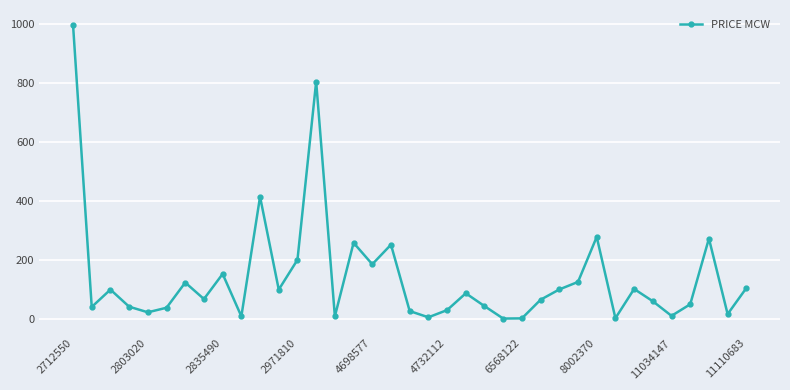

What is the difference between the maximum and minimum values?

998.1